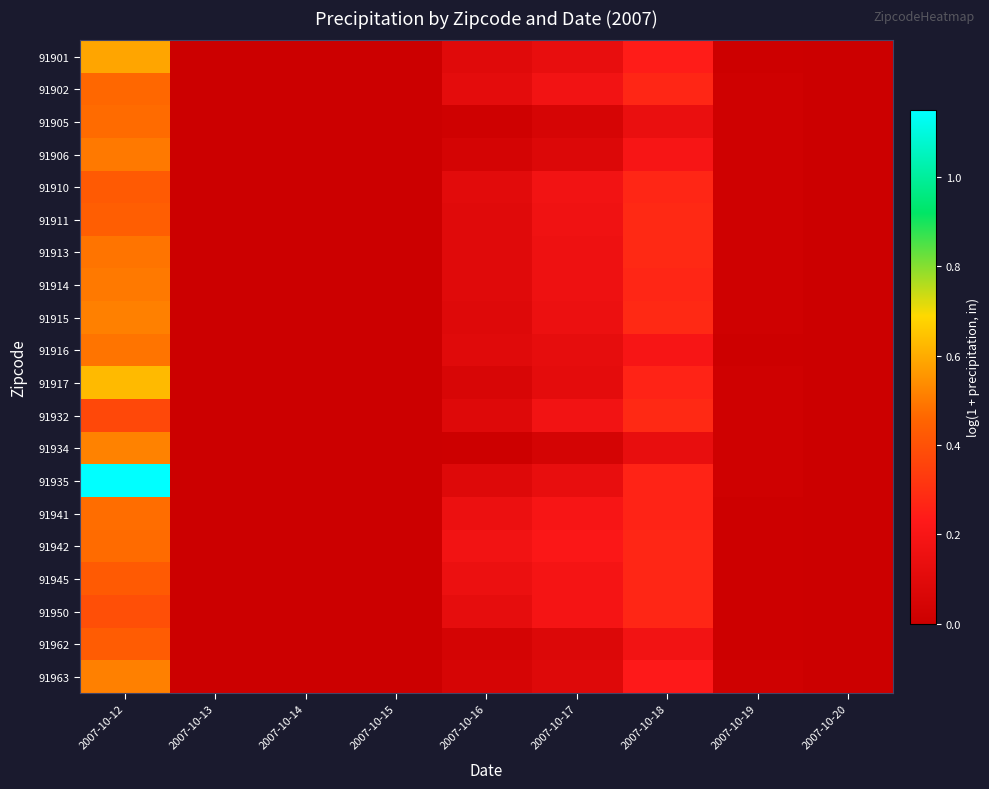

At how many categories does at least one series exceed 0?

5